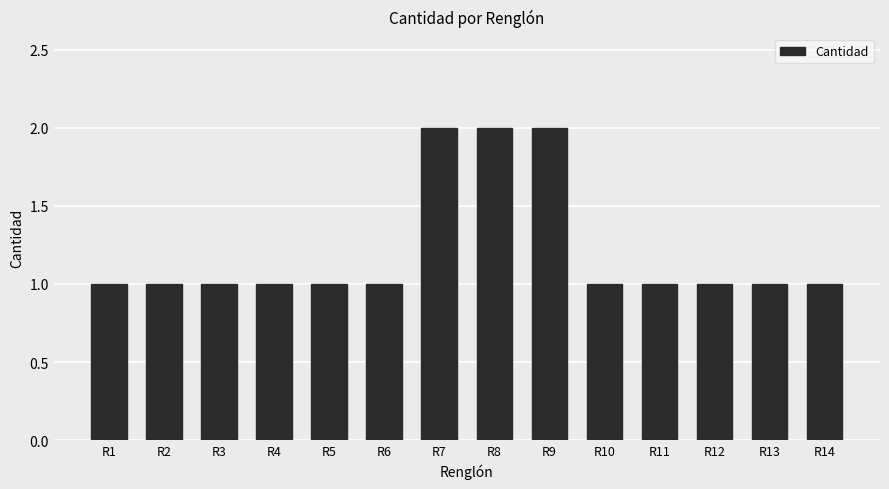

What is the ratio of the value at R4 to the value at R14?

1.0